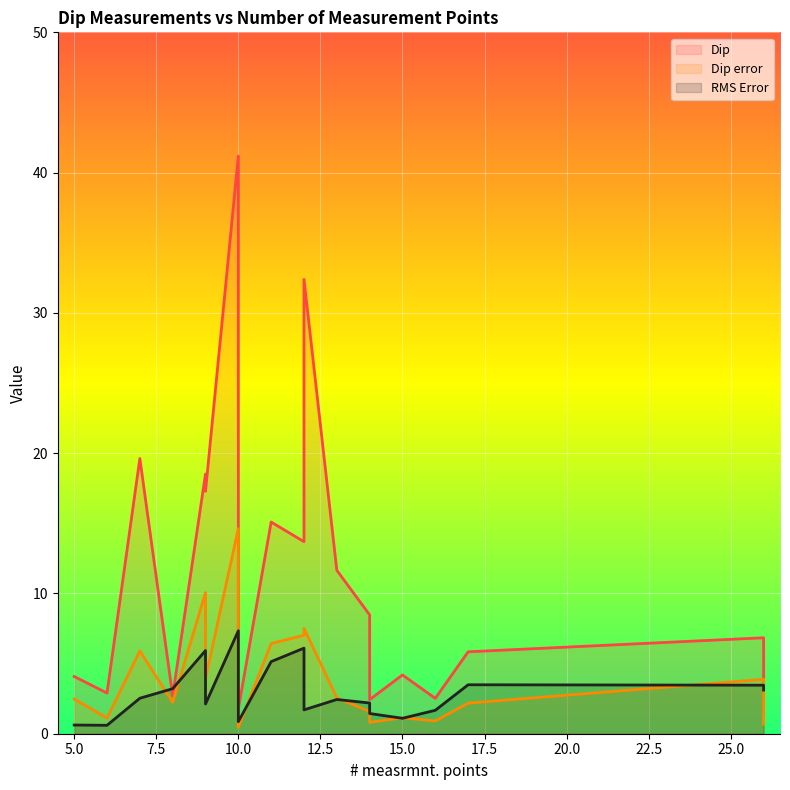

The value of RMS Error at 10 is 12.1. True or false?

False